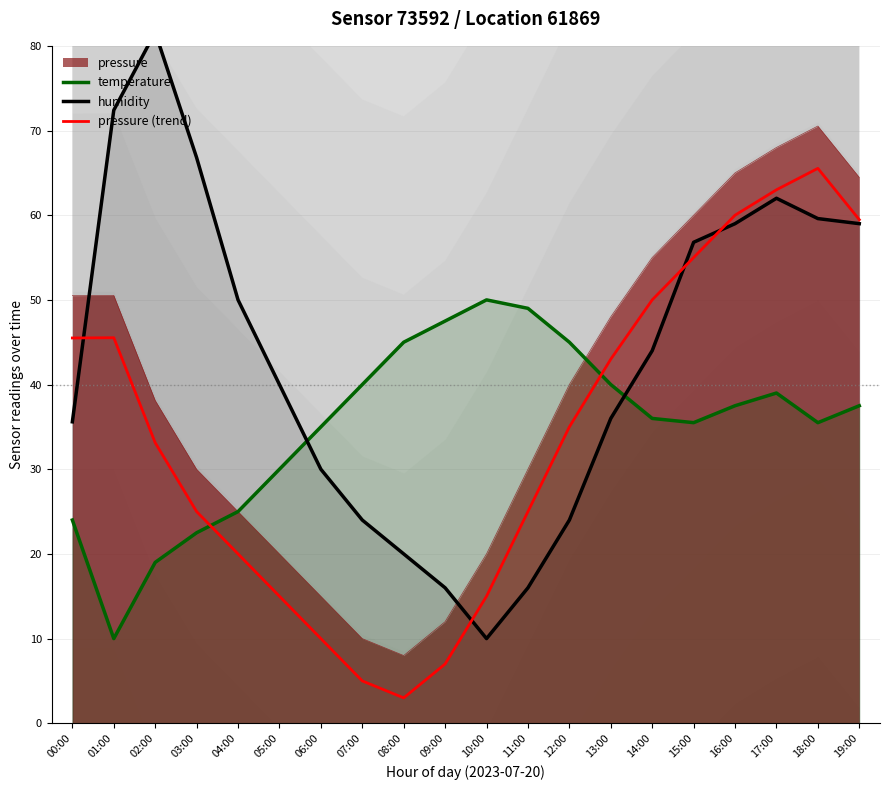

In pressure (trend), how many points are lower than both neighbors (excluding endpoints)?

1